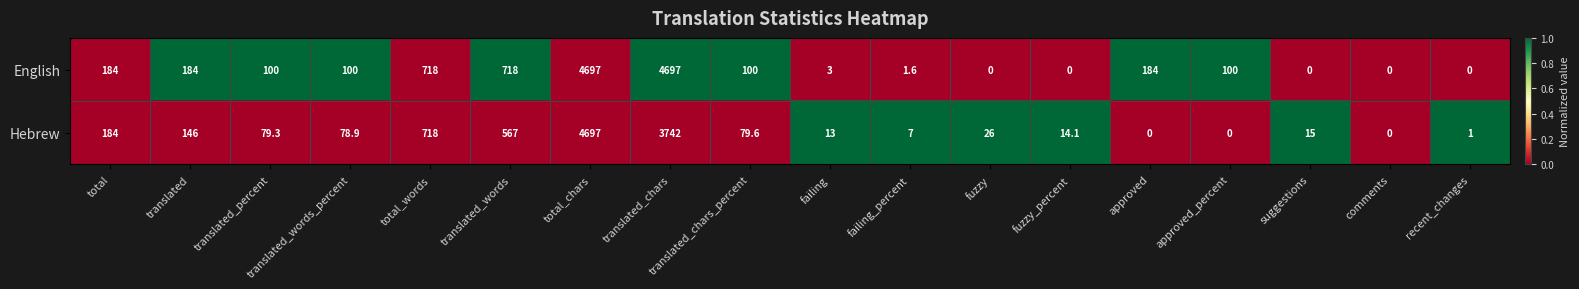

What is the sum of the Hebrew values at translated_words_percent and fuzzy_percent?

93.0